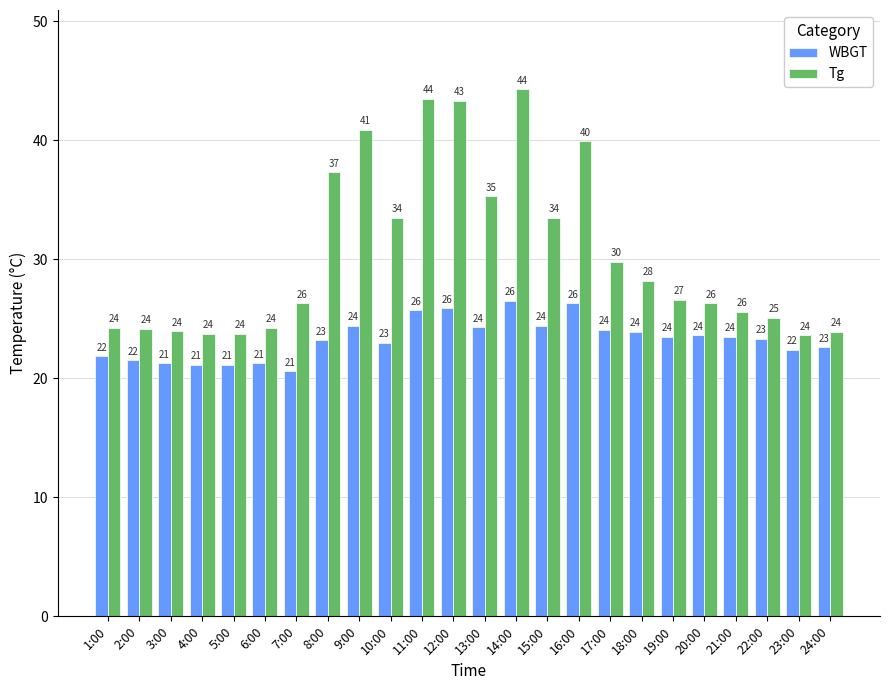

How many groups of bars are there?

24